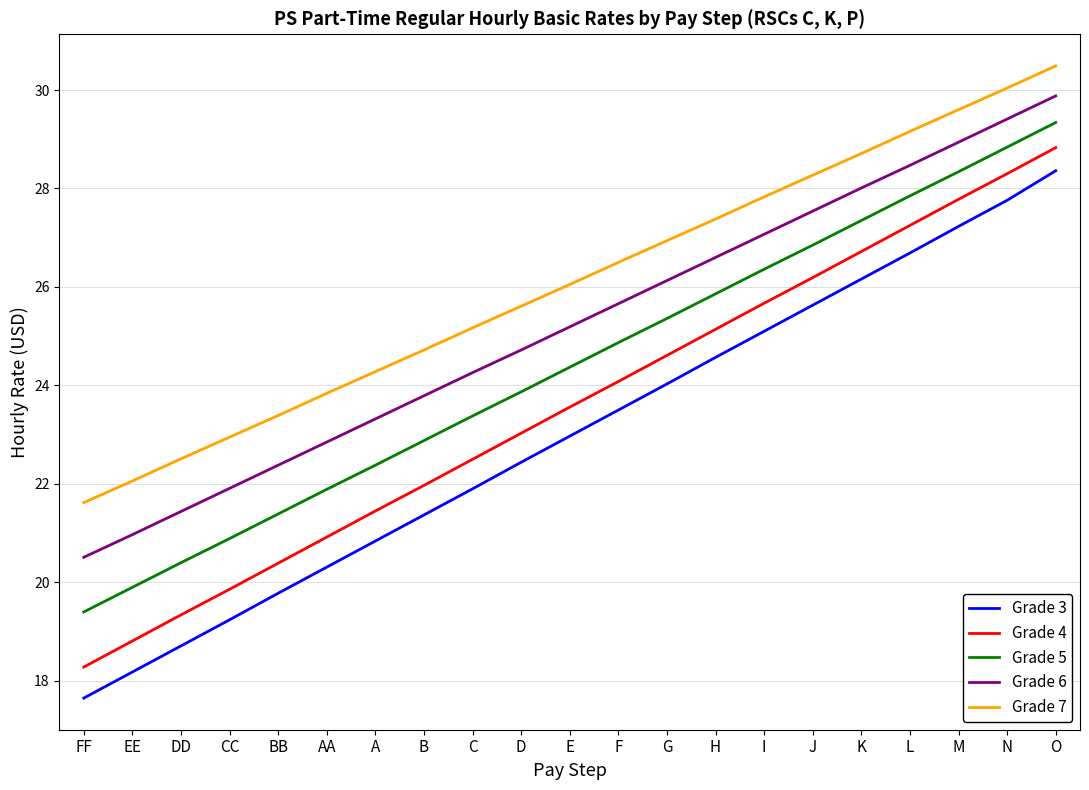

What value does the Grade 3 series have at A?

20.8